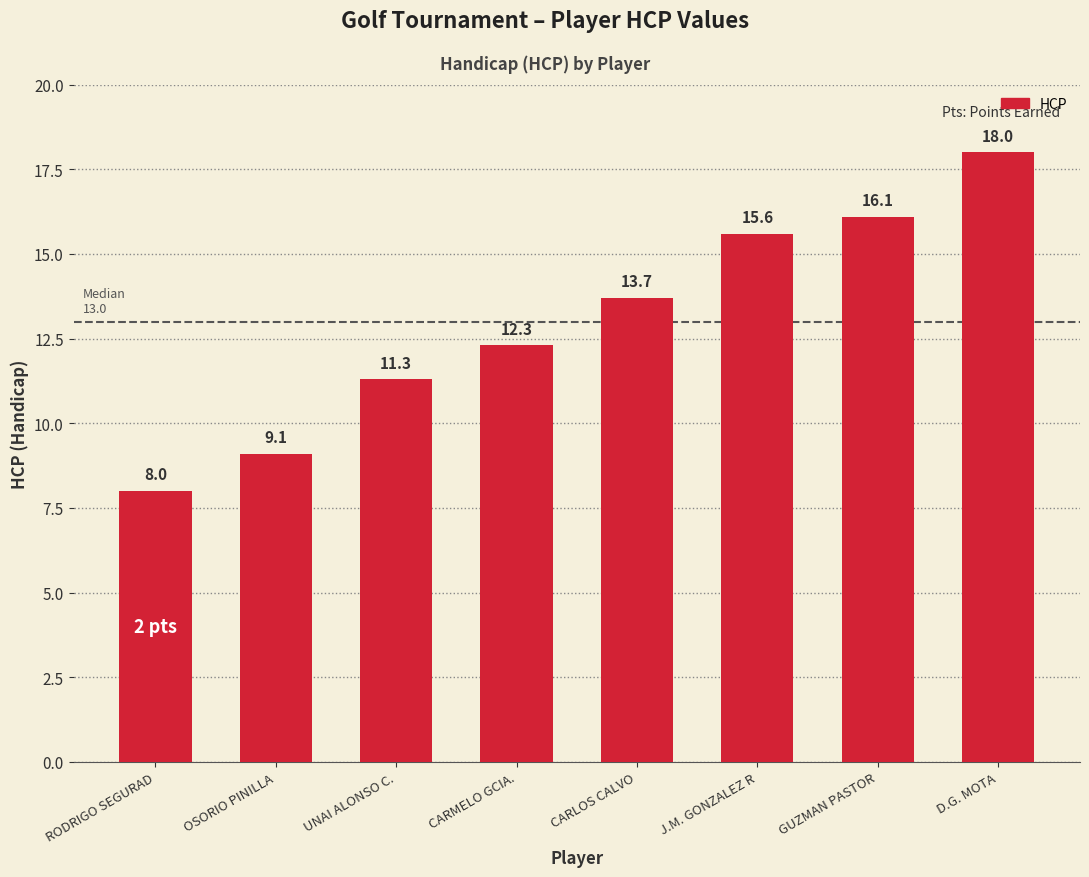

Reading left to right, list all the values displayed in this chart.

RODRIGO SEGURAD=8.0	OSORIO PINILLA=9.1	UNAI ALONSO C.=11.3	CARMELO GCIA.=12.3	CARLOS CALVO=13.7	J.M. GONZALEZ R=15.6	GUZMAN PASTOR=16.1	D.G. MOTA=18.0